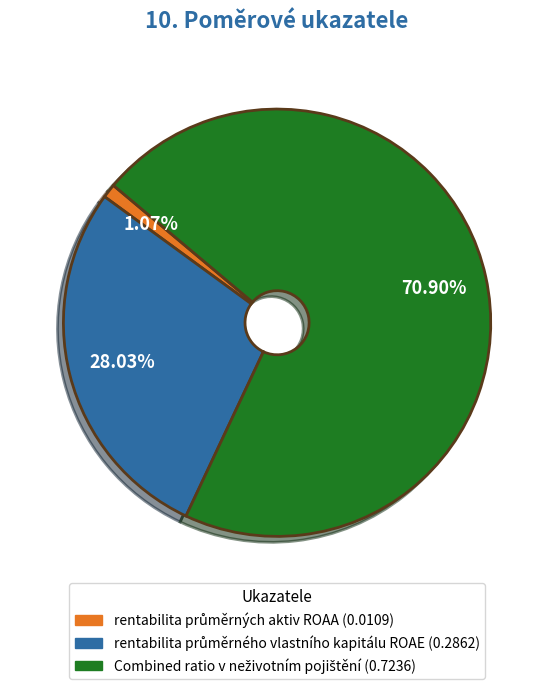

Count the number of slices in the pie.

3